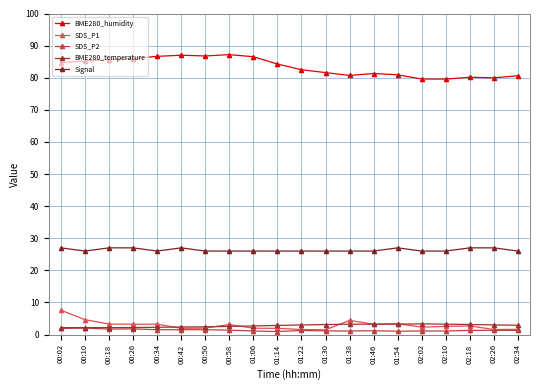

Which series has the widest spread of values?

BME280_humidity